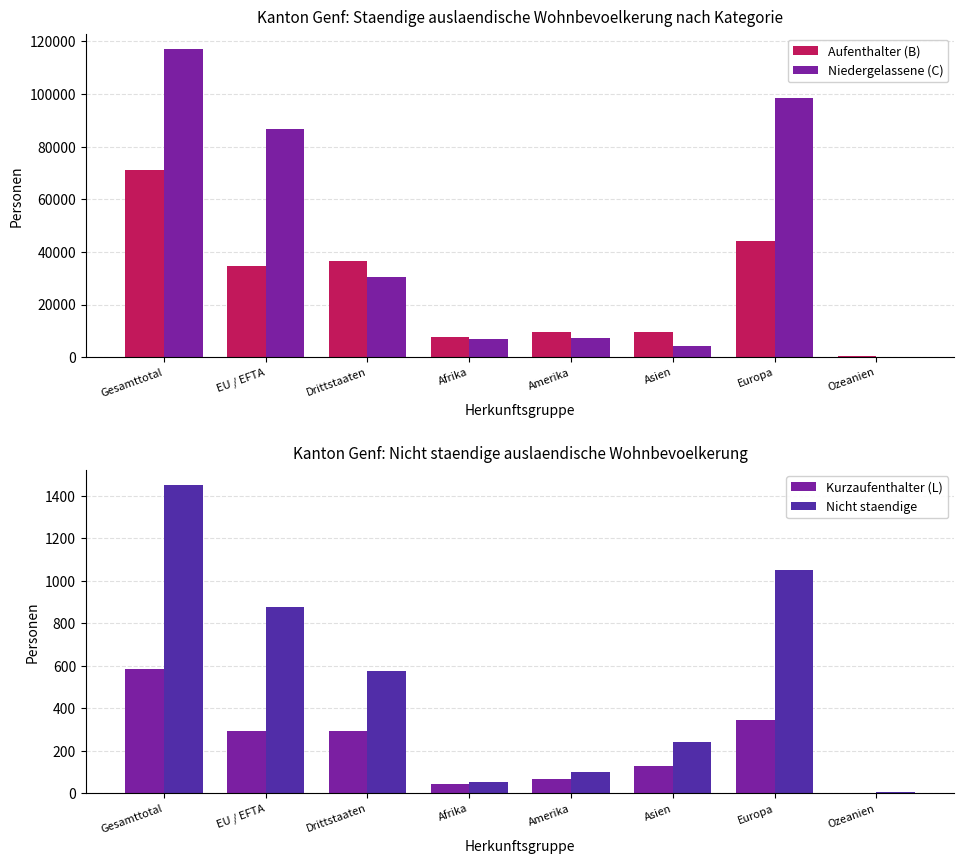

Where does the Niedergelassene (C) series first go above 30462?

Gesamttotal